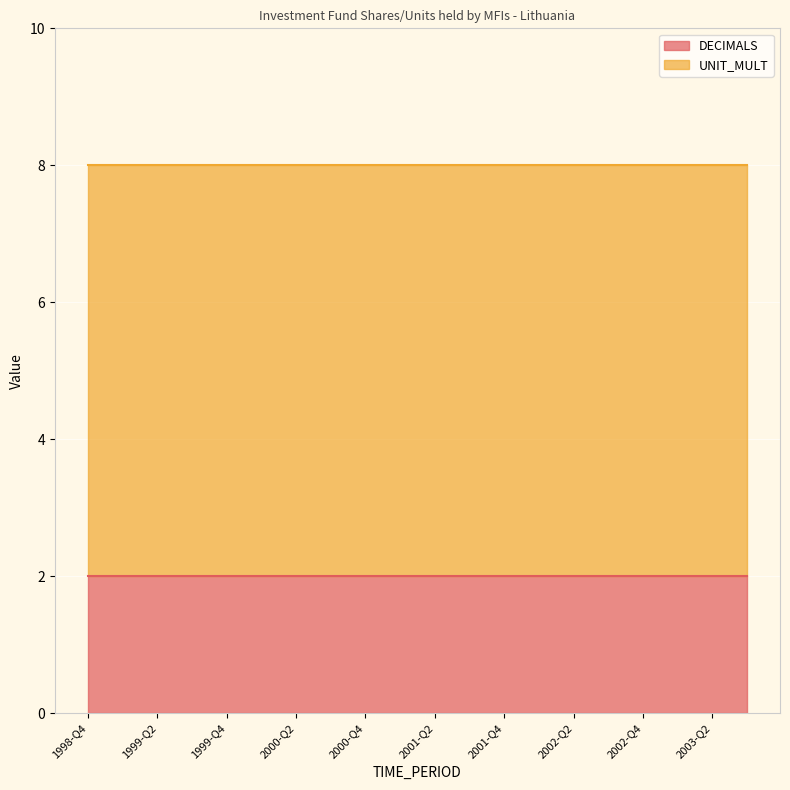

Which series has the largest range (max minus min)?

DECIMALS